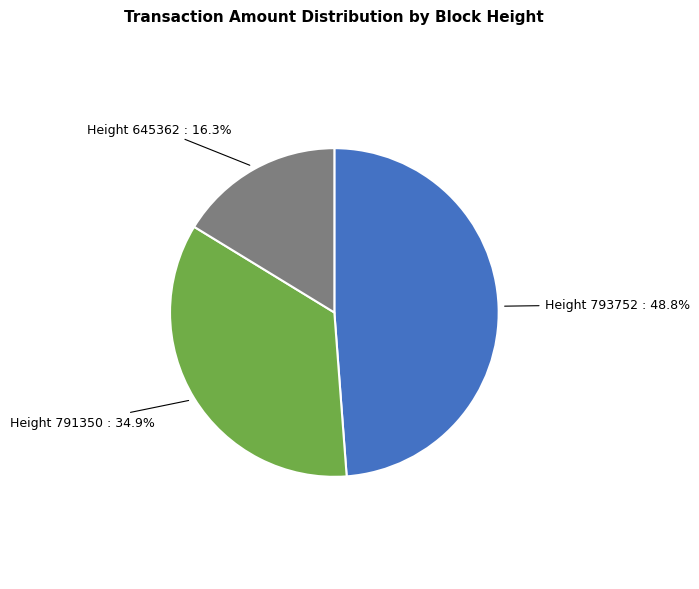

What percentage is NOT represented by Height 791350?

65.1%